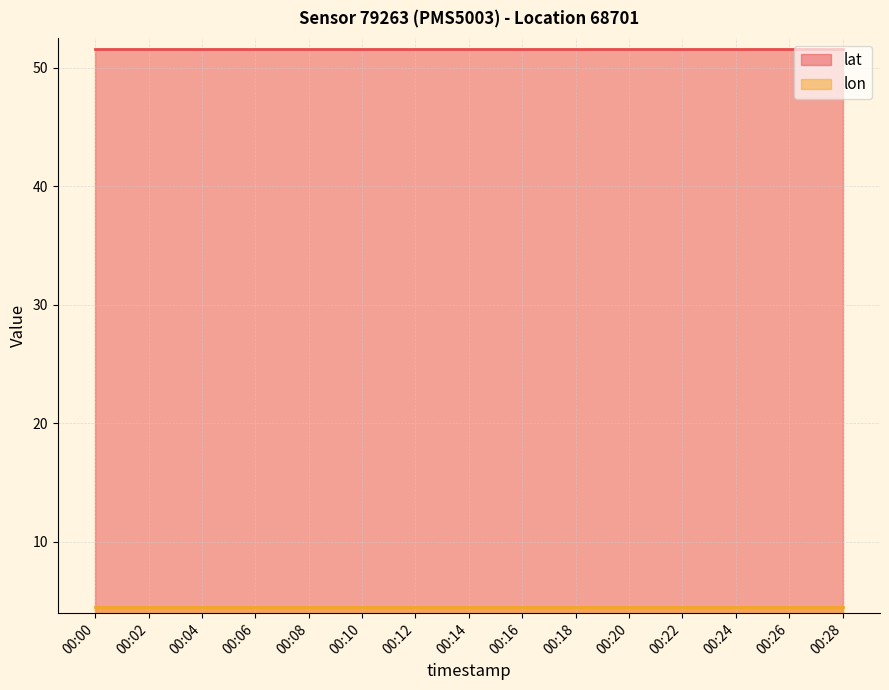

At how many categories does at least one series exceed 11?

15